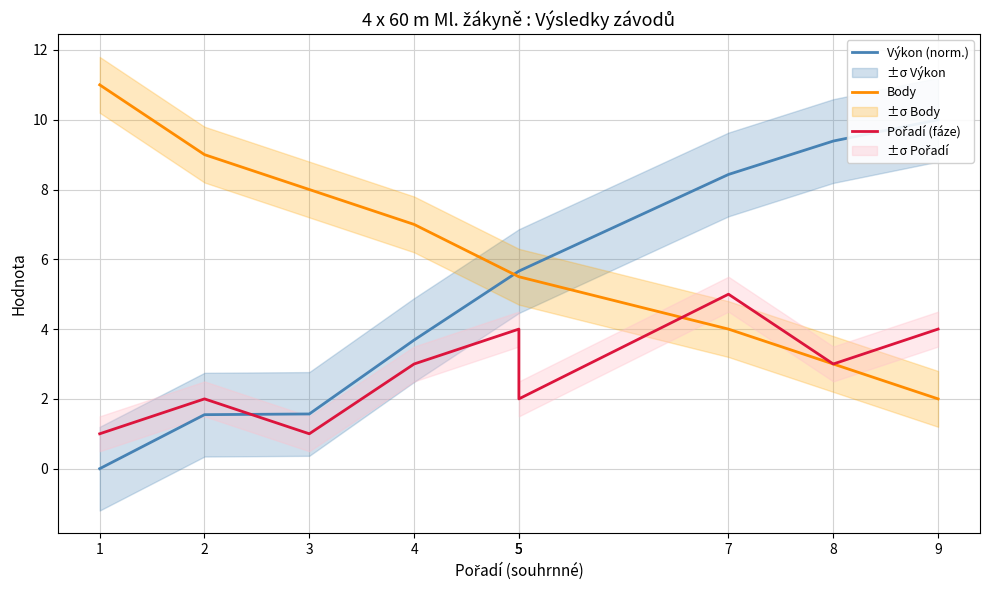

True or false: Body has more than 2 points higher than both neighbors.

False